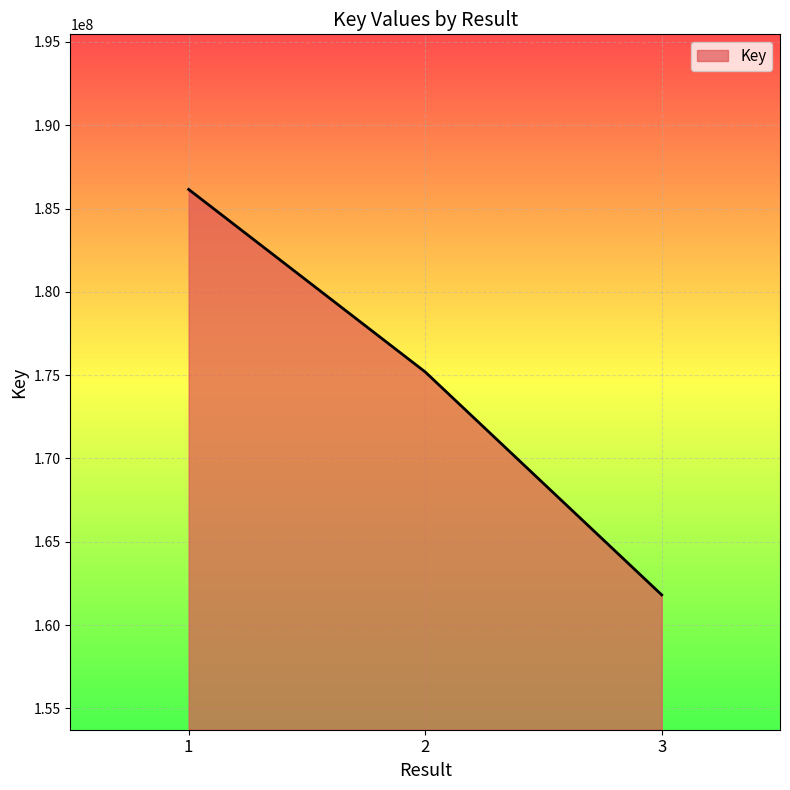

Which has a higher value, 2 or 3?

2